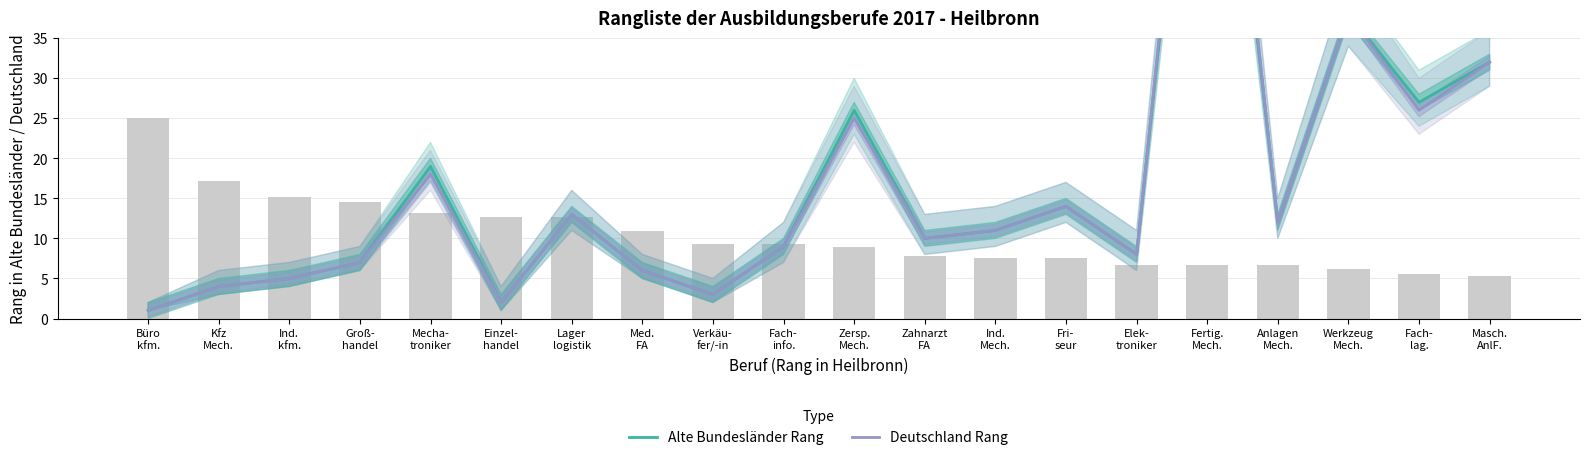

Which label corresponds to the largest value in the chart?

Fertig.
Mech.